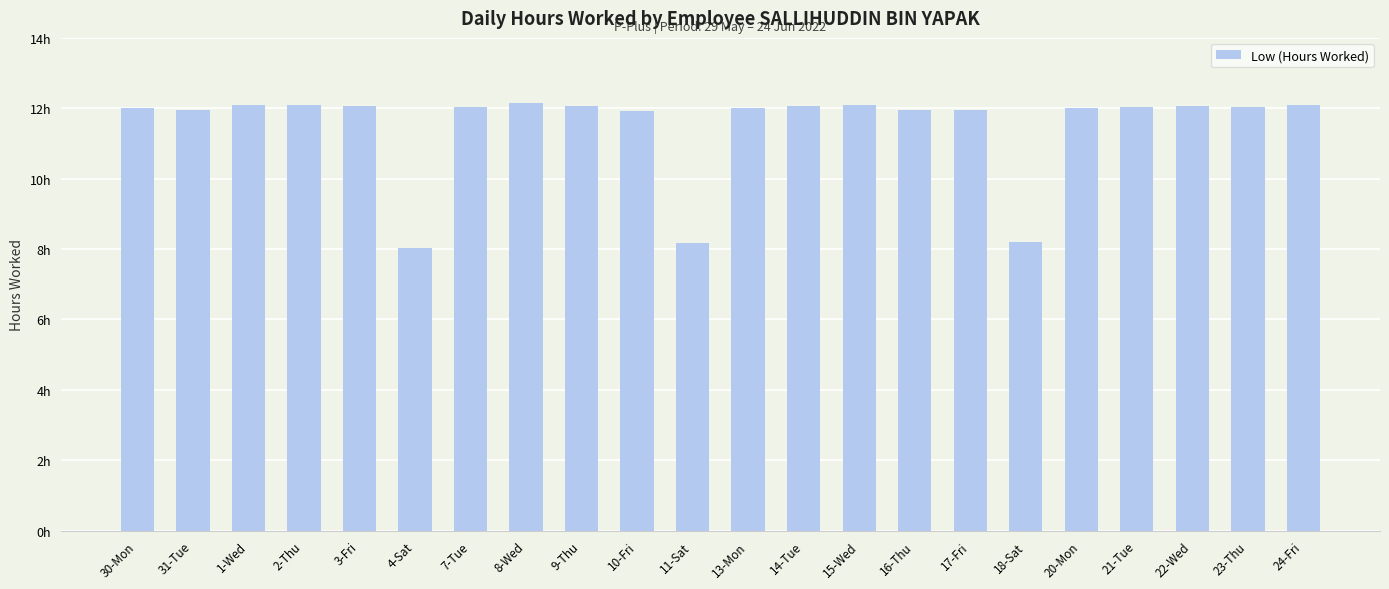

What position from the left is 9-Thu?

9